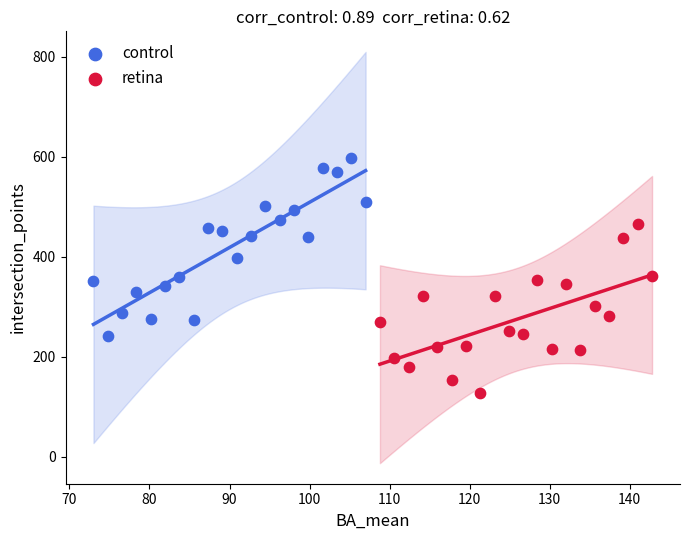

Which series reaches the maximum Y coordinate?

control